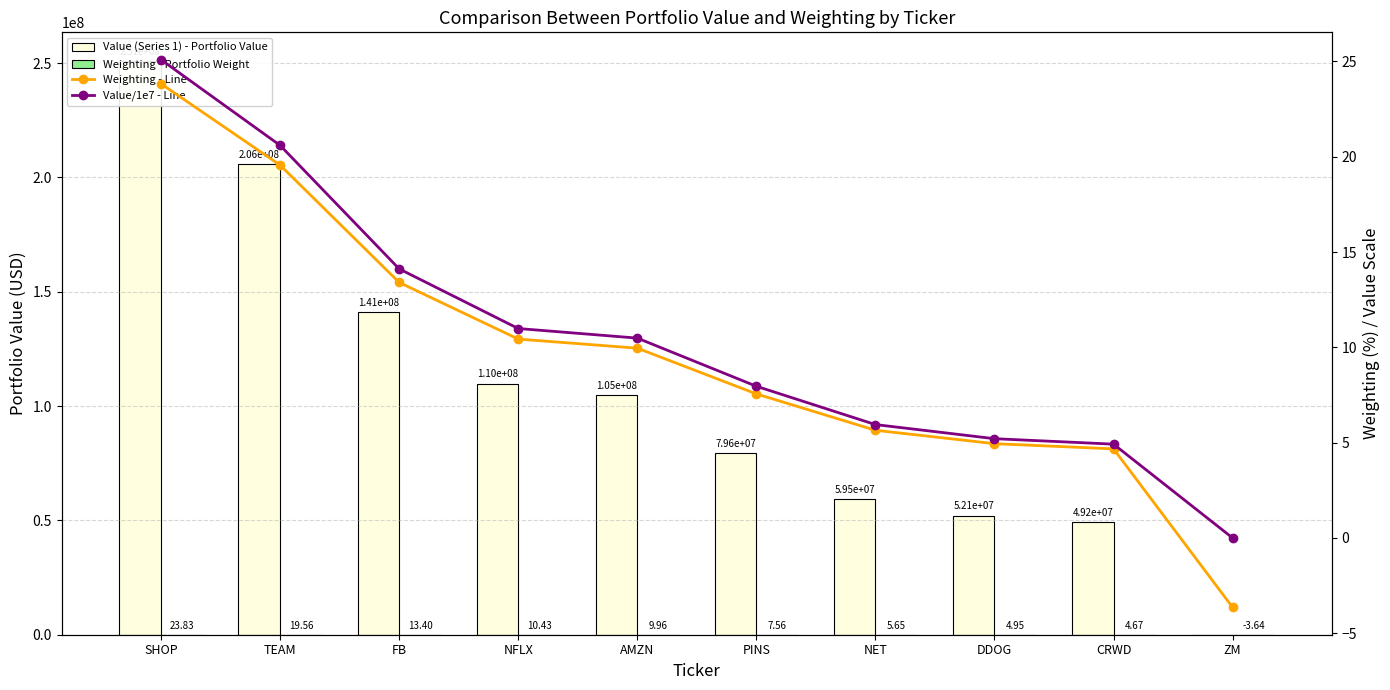

The Weighting - Portfolio Weight series shows -3.6 at ZM. True or false?

True